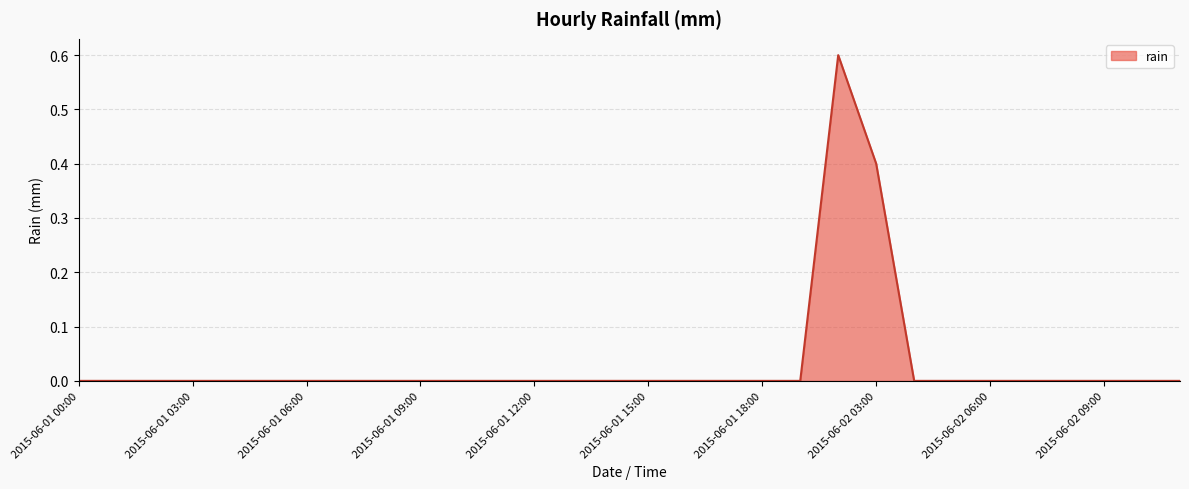

What is the maximum value shown in the chart?

0.6